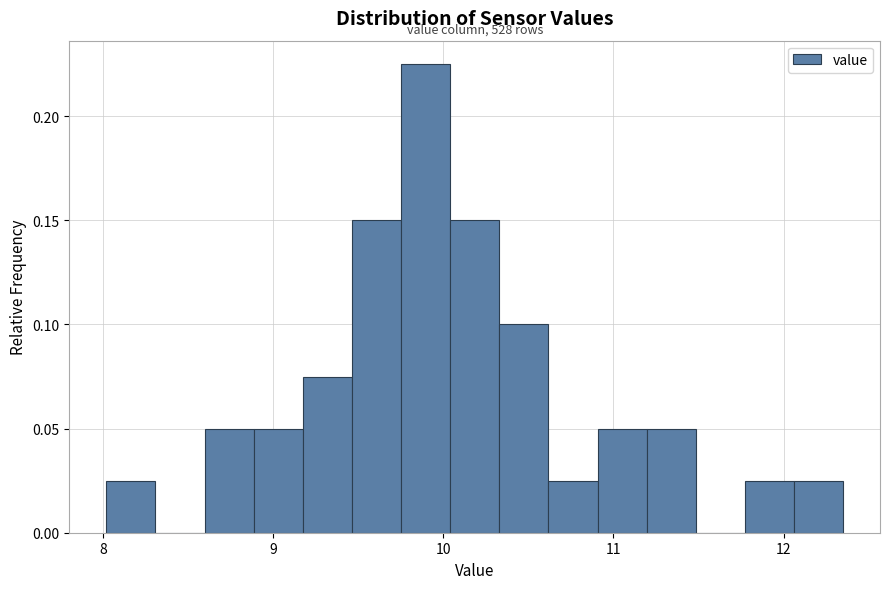

Read against the x-axis, roughly where is the centre of the tallest bar?

9.9